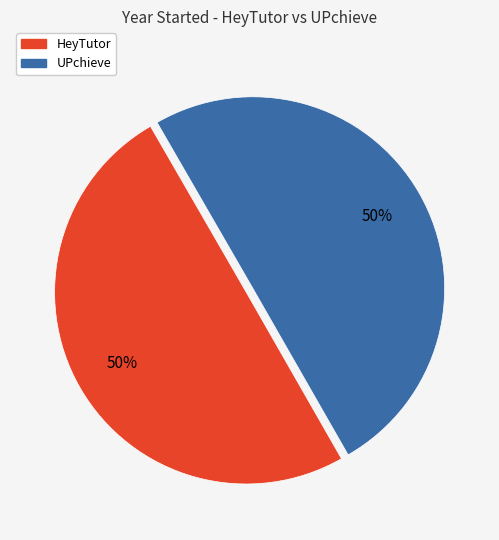

To the nearest percent, what percentage of the pie is HeyTutor?

50%